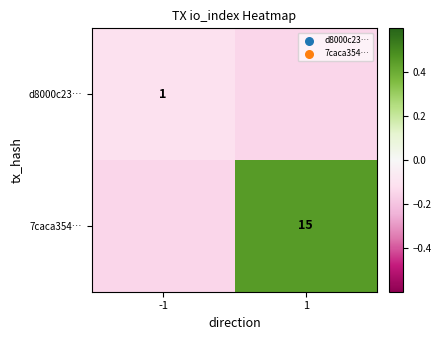

Which has a higher value, 1 or -1?

-1